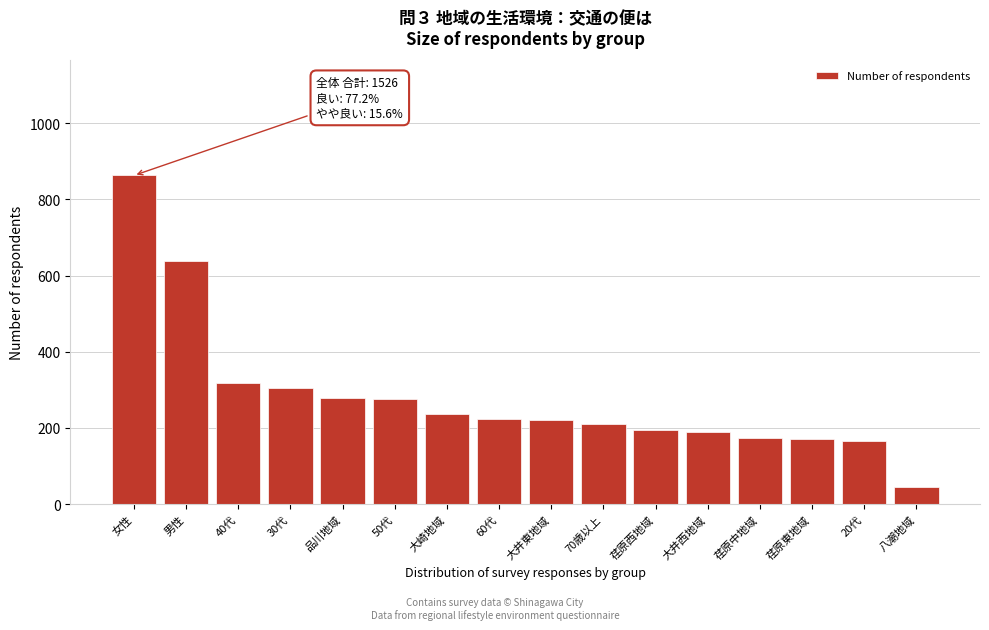

Approximately how many times larger is the value at 荏原西地域 compared to 八潮地域?

4.4